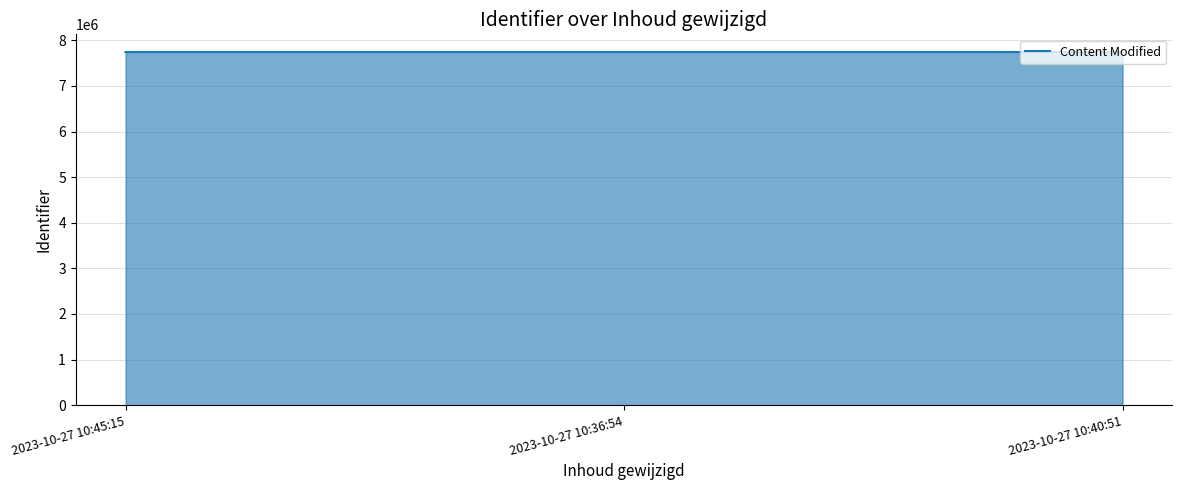

What is the sum of all values?

23233899